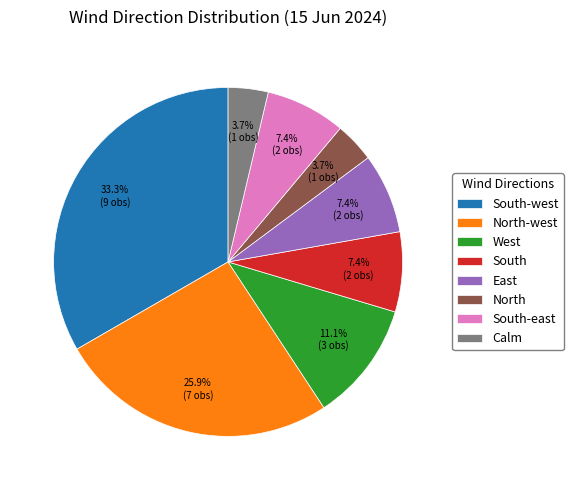

Which slice is the largest?

South-west